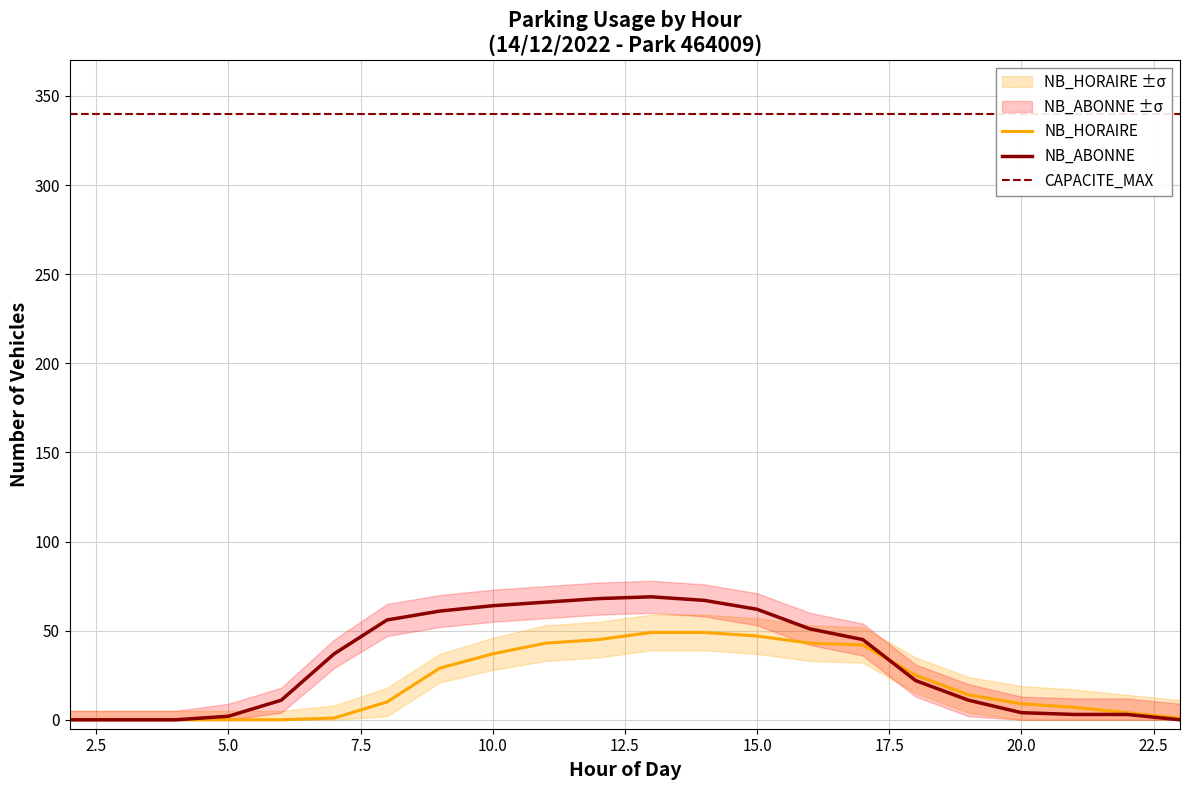

How many series are shown in this chart?

3